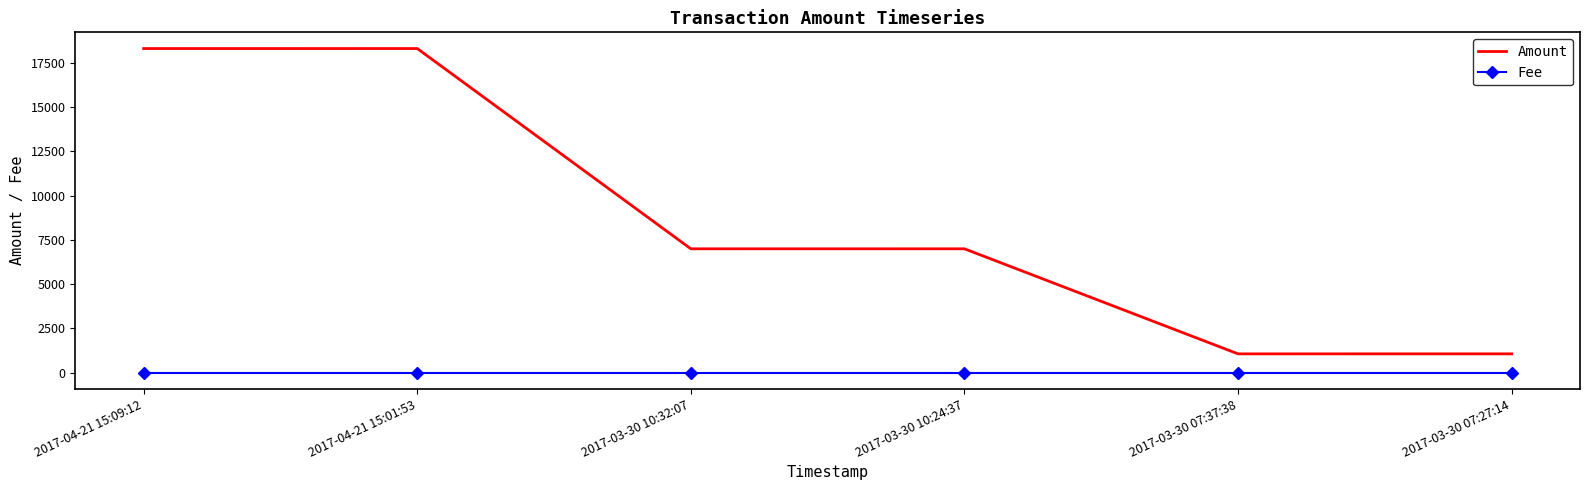

What is the sum of the Amount values at 2017-04-21 15:01:53 and 2017-03-30 10:32:07?

25303.8